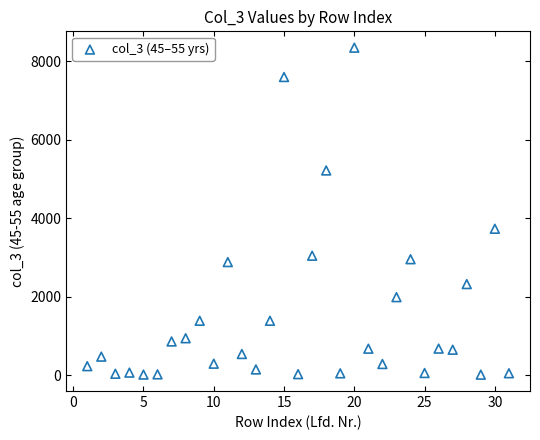

What is the range of X values (max minus min)?

30